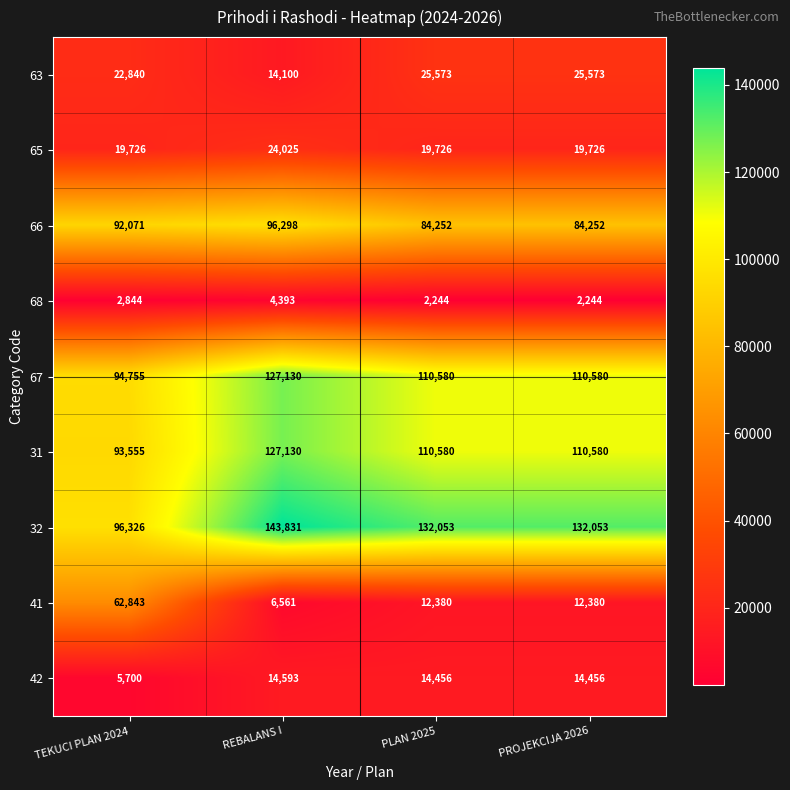

What is the spread (max minus min) of values at TEKUCI PLAN 2024?

93482